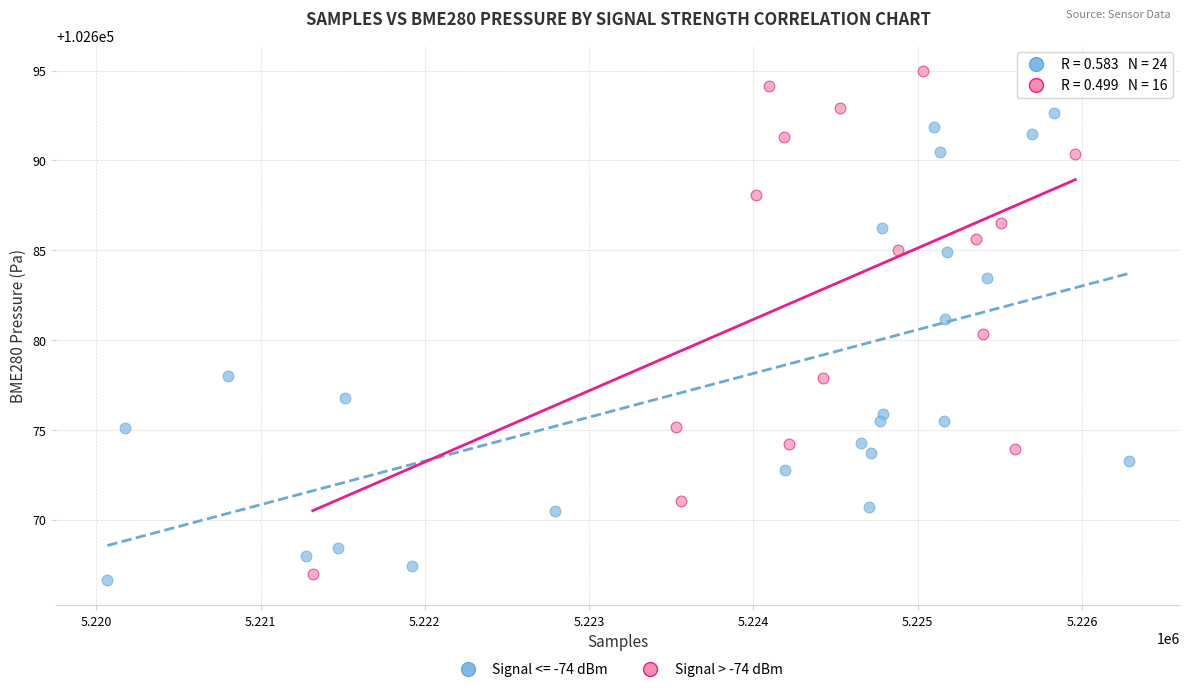

Which series reaches the maximum Y coordinate?

Signal > -74 dBm